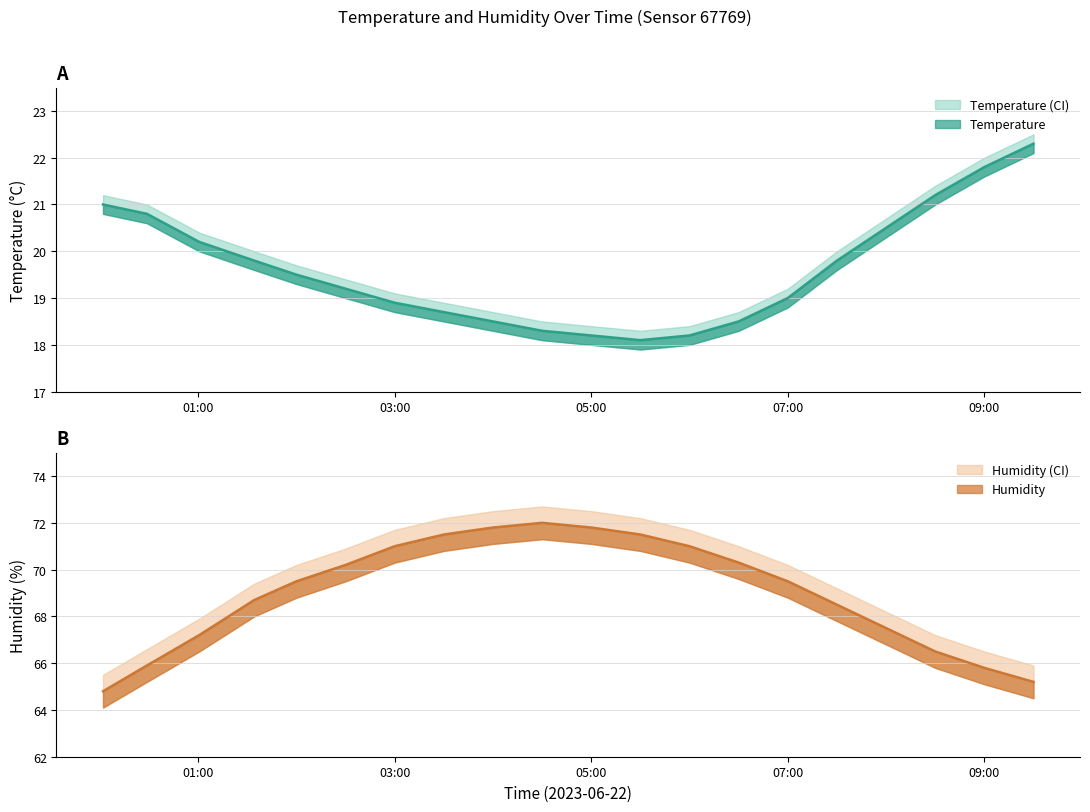

Which series changed the most between 02:00 and 05:30?

humidity